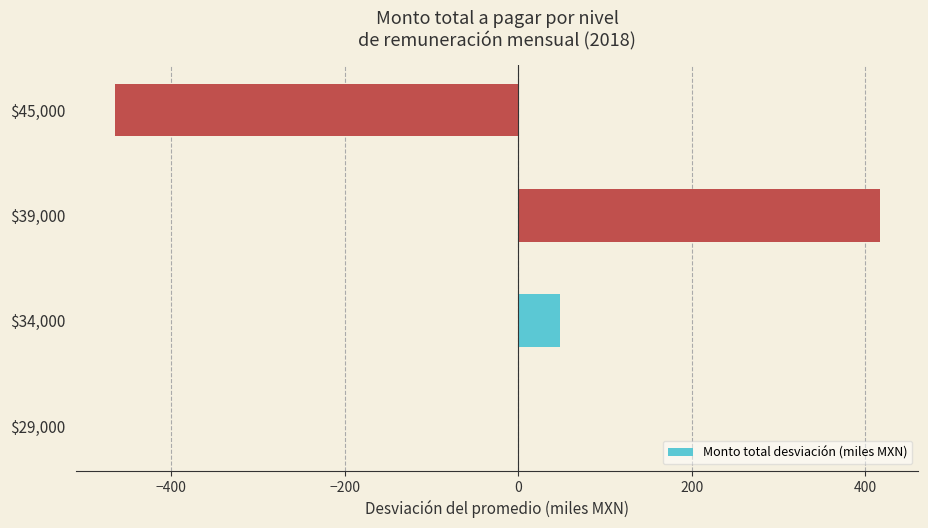

Which label corresponds to the largest value in the chart?

$39,000